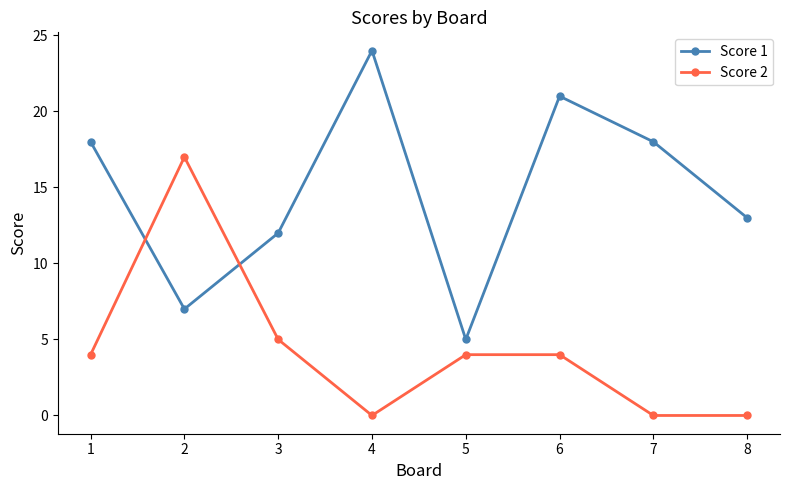

At 2, list the series in order from smallest to largest.

Score 1, Score 2